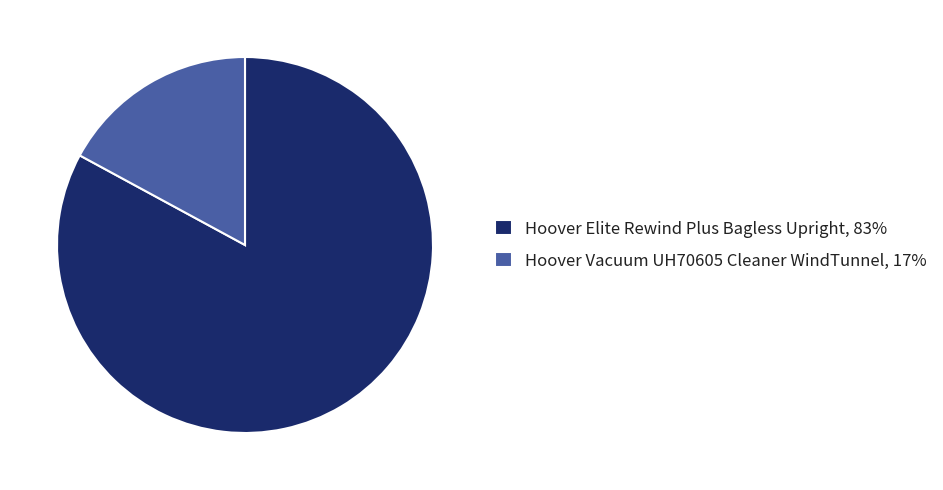

True or false: Hoover Vacuum UH70605 Cleaner WindTunnel accounts for 24% of the total.

False